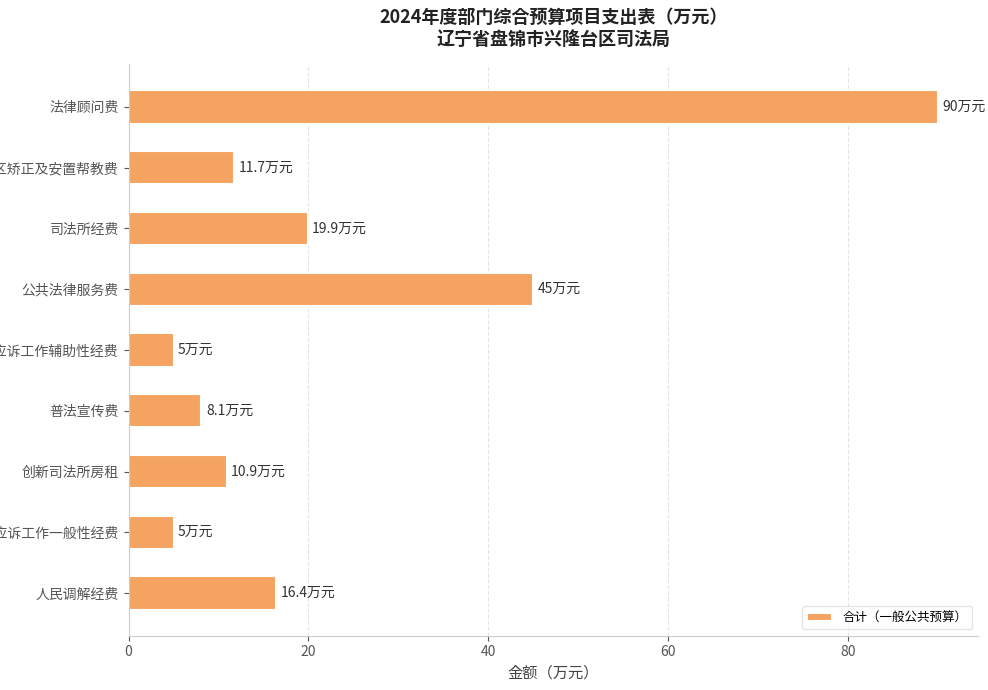

What is the minimum value shown in the chart?

5.0